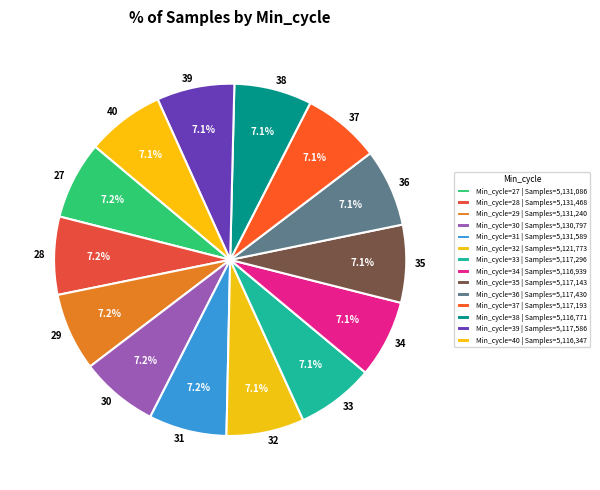

Count the number of slices in the pie.

14